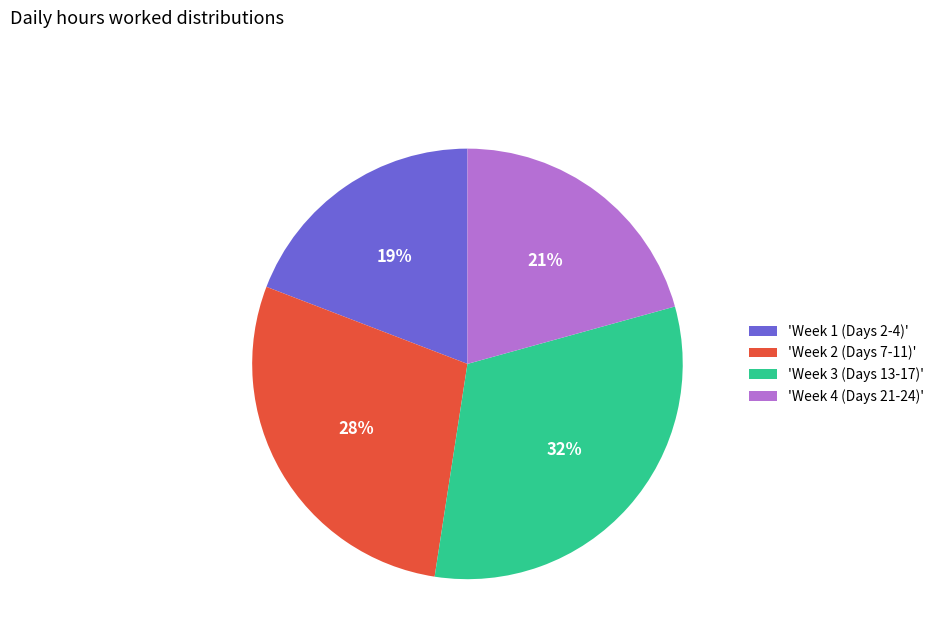

Does any single category account for the majority?

No